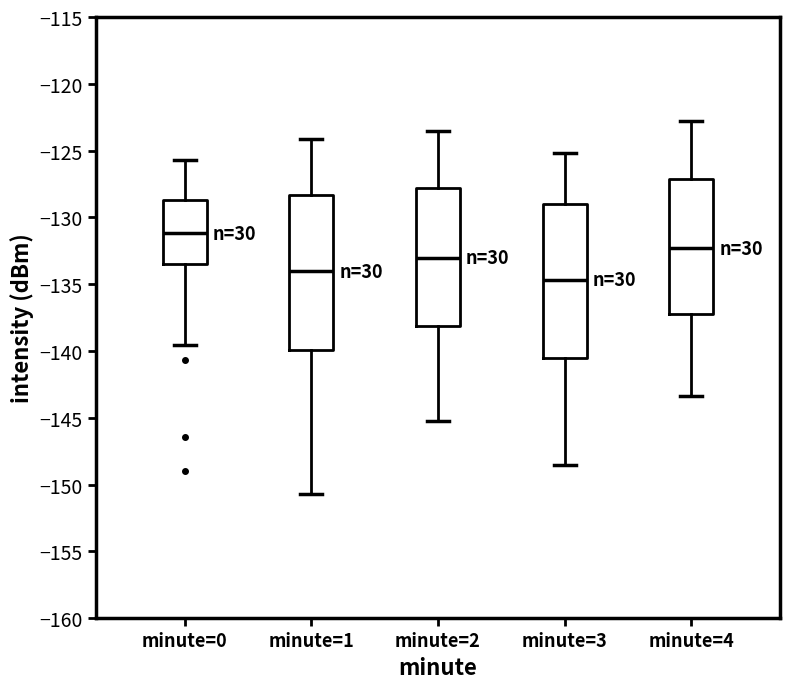

Reading left to right, read every box against the y-axis: the position of its median line, the range the box covers, and the ends of its whiskers. The values are not printed on the chart, so give them approximately, as read against the axis.

minute=0: median -131.0, box -133.5 to -128.5, whiskers -139.5 to -125.5
minute=1: median -134.0, box -140.0 to -128.5, whiskers -150.5 to -124.0
minute=2: median -133.0, box -138.0 to -128.0, whiskers -145.0 to -123.5
minute=3: median -134.5, box -140.5 to -129.0, whiskers -148.5 to -125.0
minute=4: median -132.5, box -137.0 to -127.0, whiskers -143.5 to -123.0